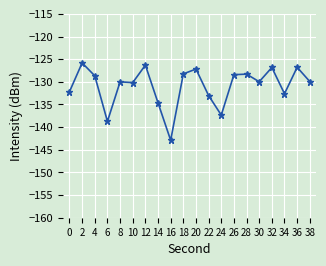

What is the greatest value displayed?

-125.8